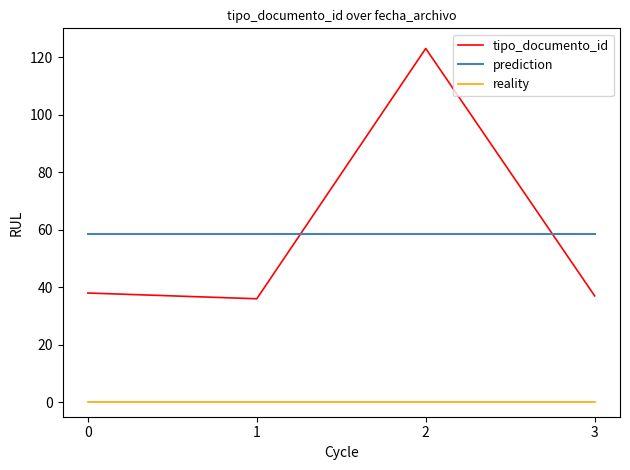

What is the difference between the second highest and second lowest values?

1